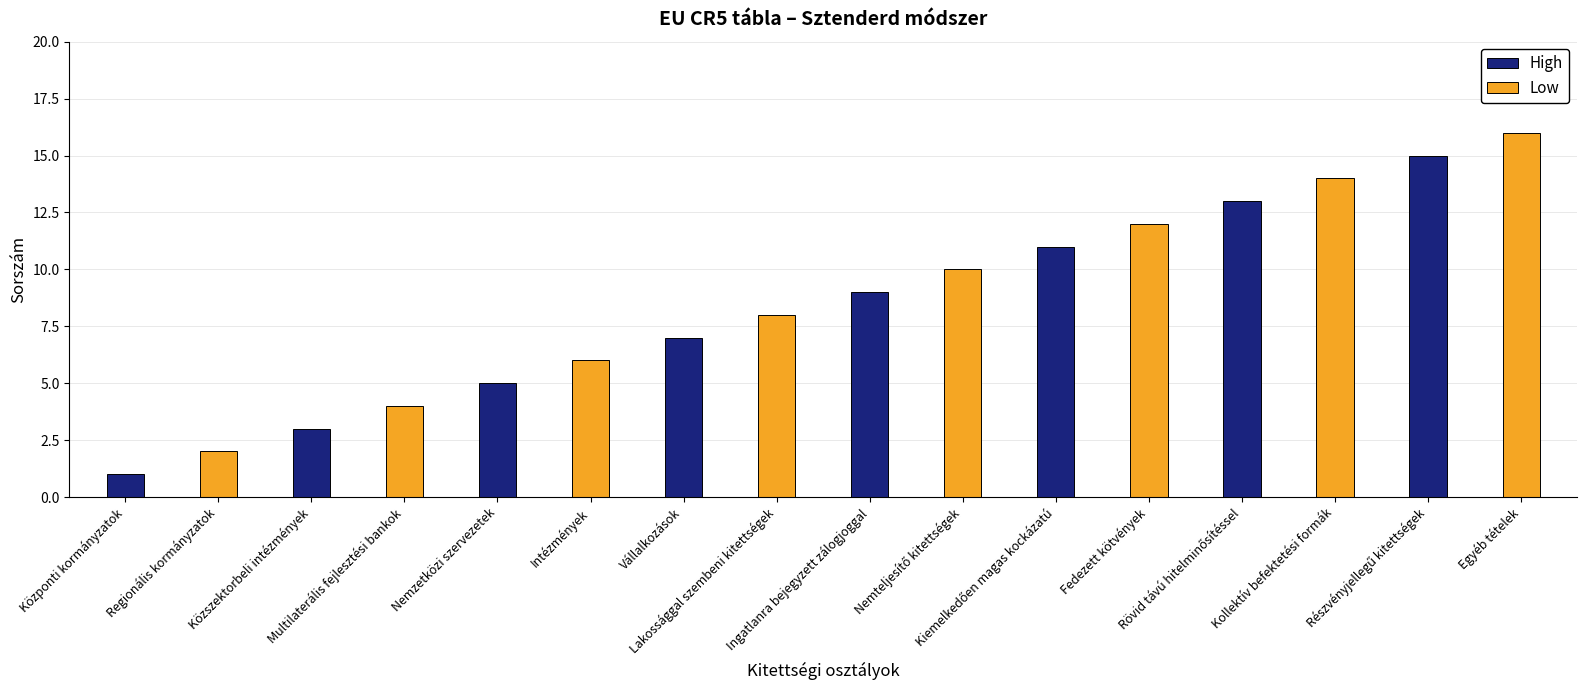

Are the bars horizontal?

No